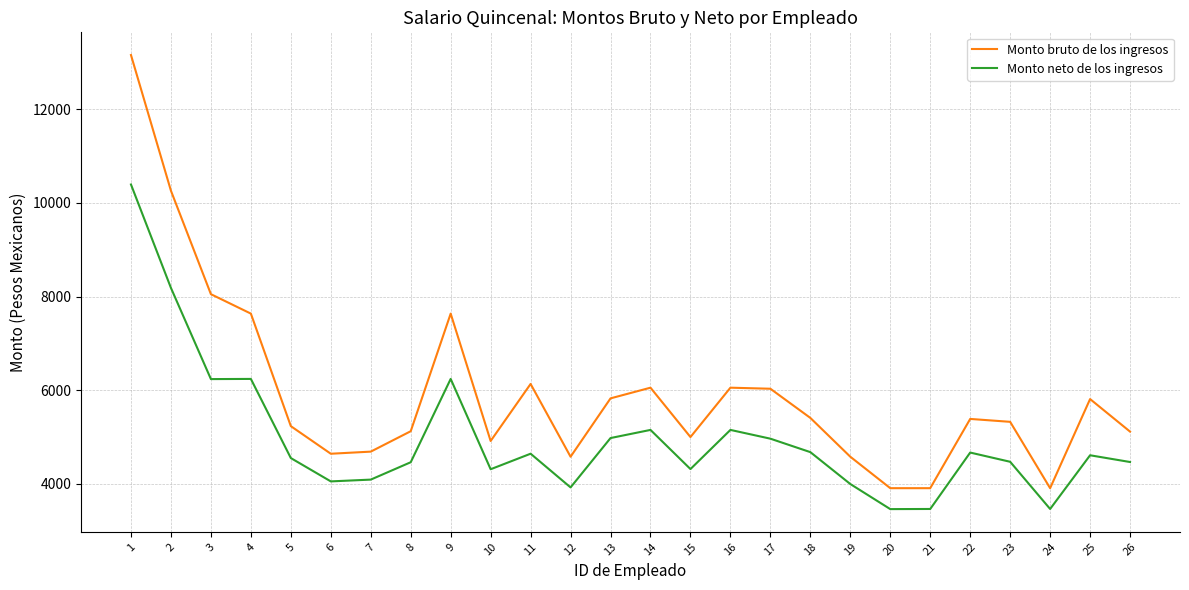

Is the value of Monto bruto de los ingresos at 3 greater than the value of Monto neto de los ingresos at 7?

Yes